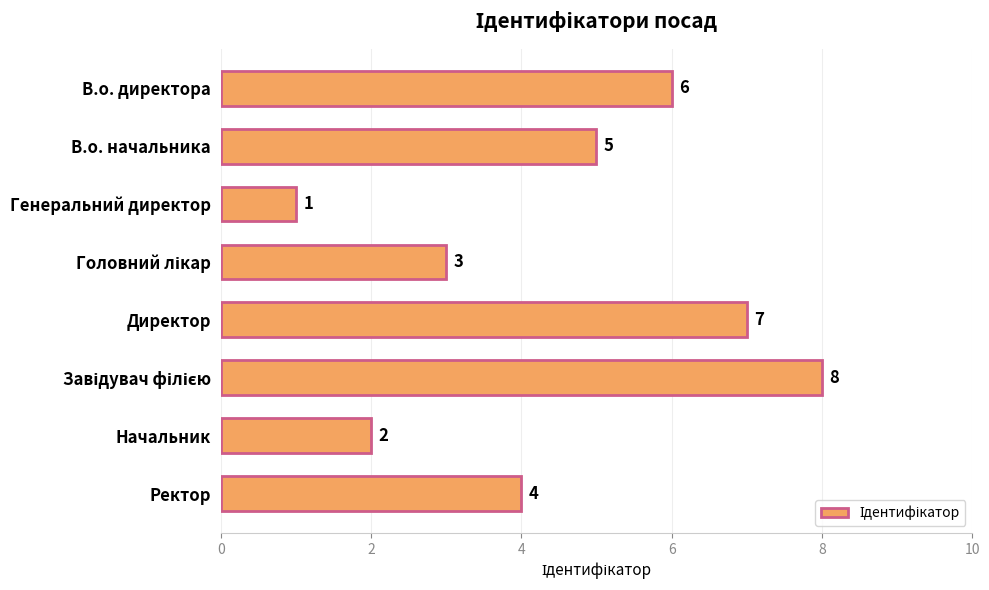

At which label is the value closest to 4?

Ректор